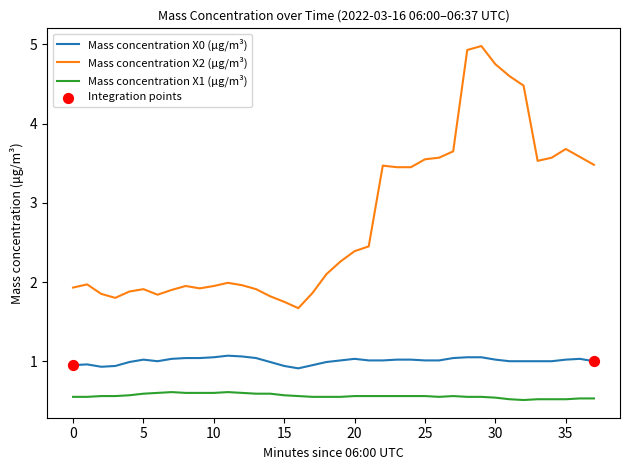

Which series has the largest total across all categories?

Mass concentration X2 (μg/m³)